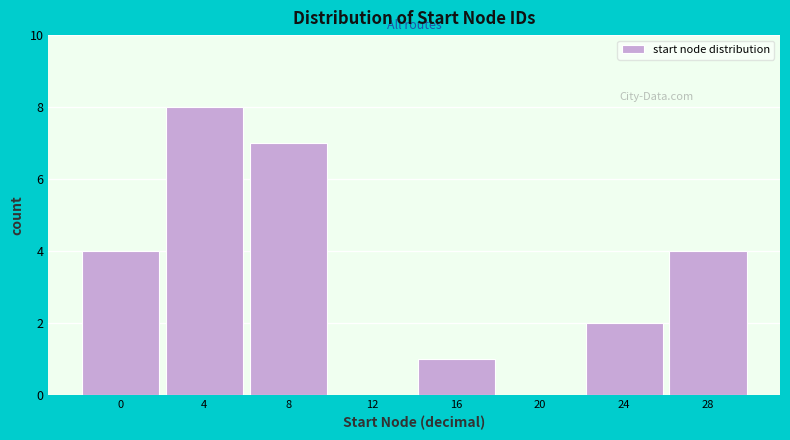

Reading left to right, what are all the values shown in this chart?

0=4	4=8	8=7	12=0	16=1	20=0	24=2	28=4